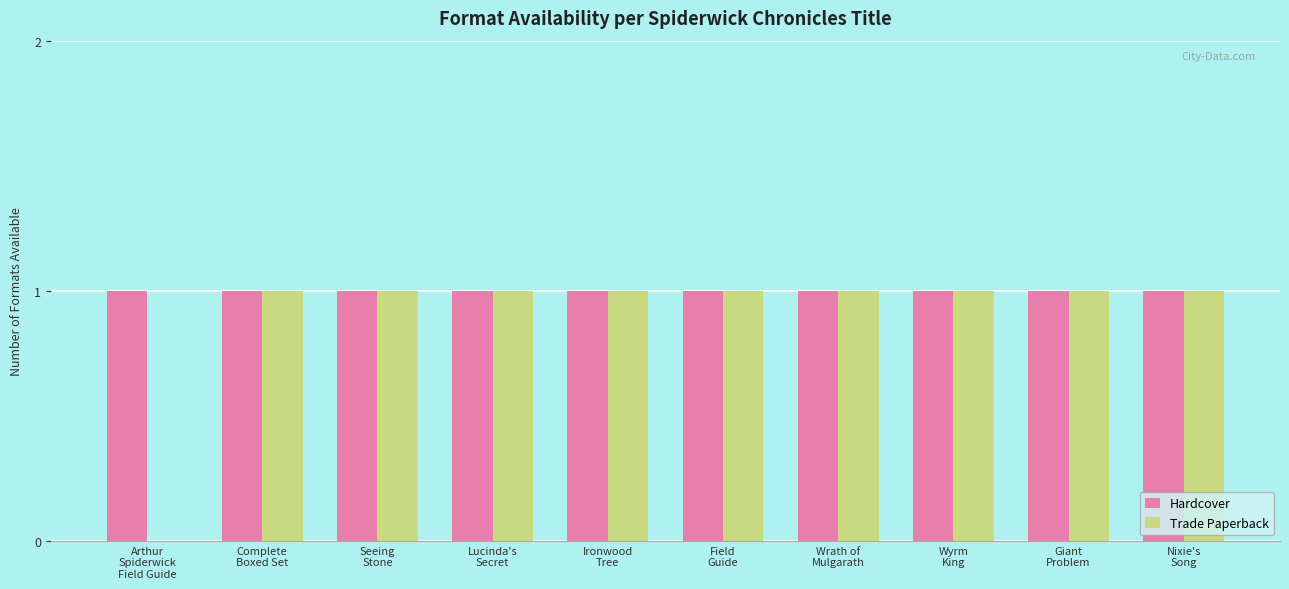

How many groups of bars are there?

10